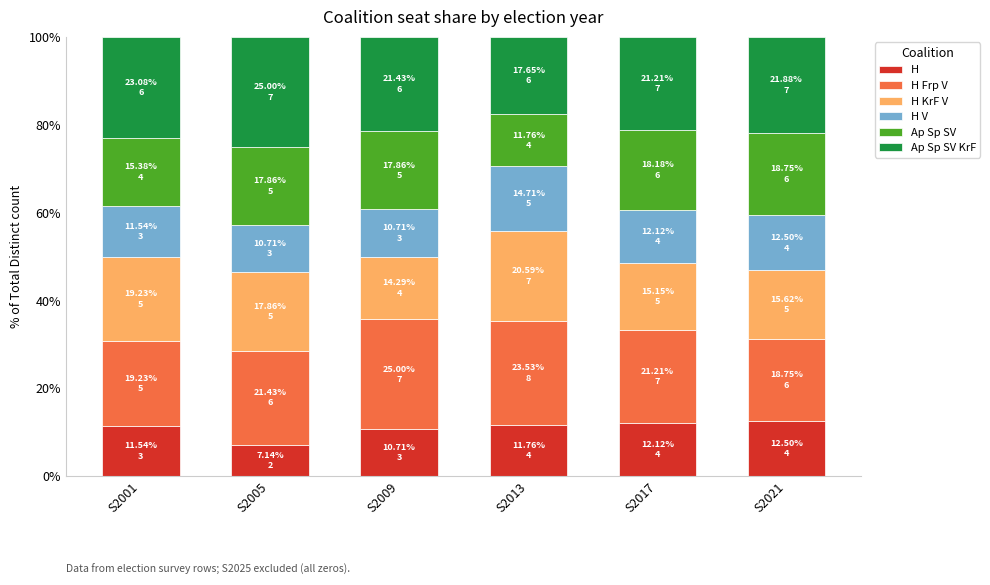

Are the bars horizontal?

No